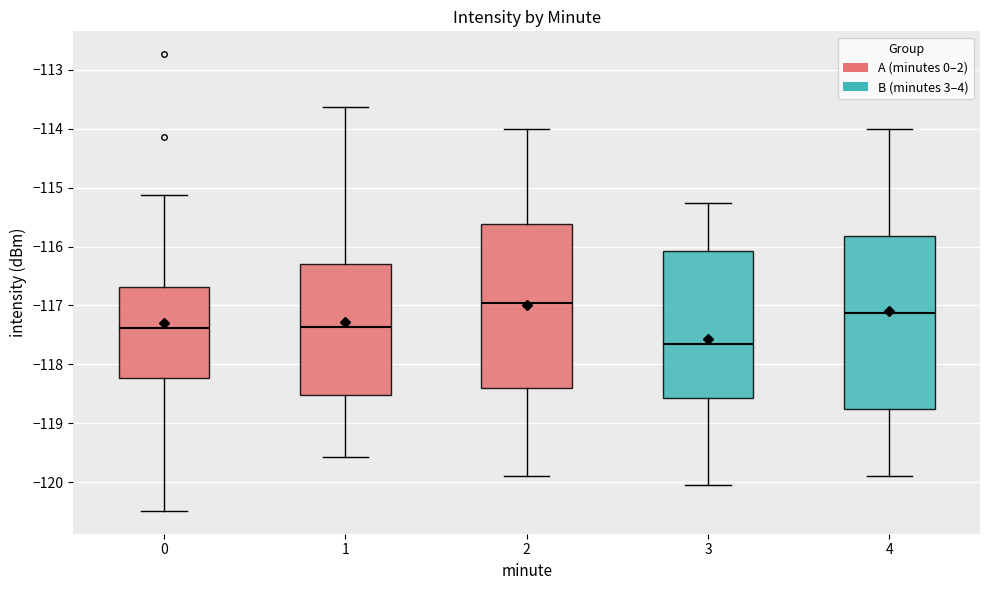

Where does the upper whisker of the box at x = 0 end on the y-axis? The values are not printed on the chart, so give them approximately, as read against the axis.

-115.1